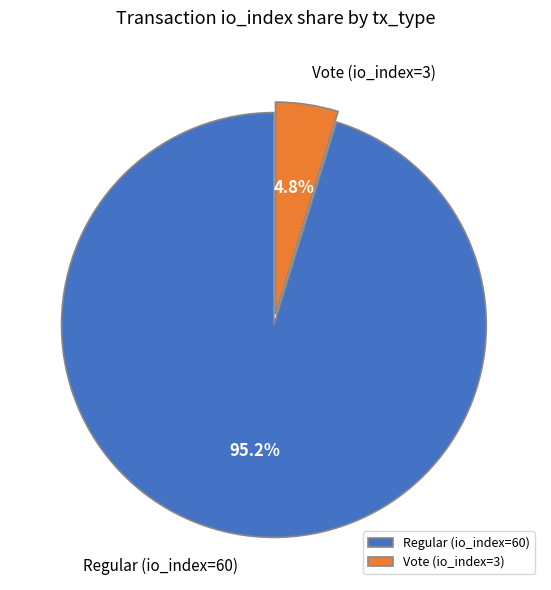

Which category has the biggest portion of the pie?

Regular (io_index=60)